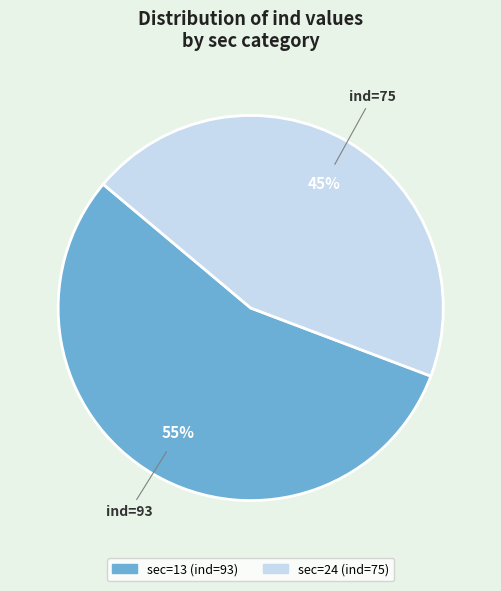

To the nearest percent, what is the average slice percentage?

50%